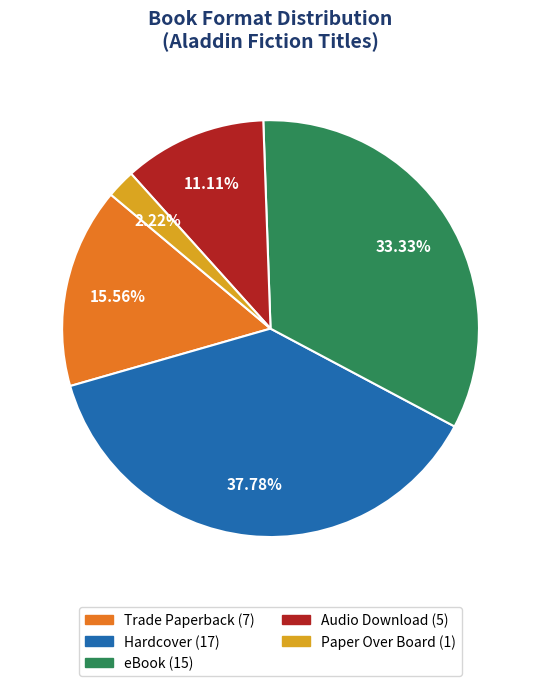

Which slice is the largest?

Hardcover